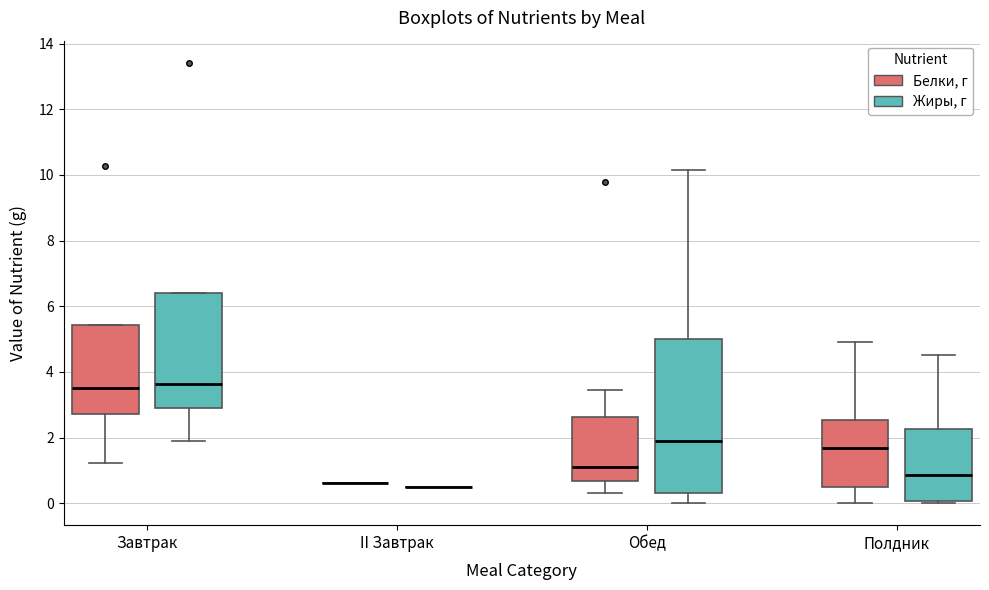

Reading left to right, read every box against the y-axis: the position of its median line, the range the box covers, and the ends of its whiskers. The values are not printed on the chart, so give them approximately, as read against the axis.

Завтрак (Белки, г): median 3.6, box 2.8 to 5.4, whiskers 1.2 to 5.4
Завтрак (Жиры, г): median 3.6, box 2.8 to 6.4, whiskers 1.8 to 6.4
II Завтрак (Белки, г): box collapsed to a line at 0.6, whiskers 0.6 to 0.6
II Завтрак (Жиры, г): box collapsed to a line at 0.6, whiskers 0.6 to 0.6
Обед (Белки, г): median 1.2, box 0.6 to 2.6, whiskers 0.4 to 3.4
Обед (Жиры, г): median 2.0, box 0.4 to 5.0, whiskers 0.0 to 10.2
Полдник (Белки, г): median 1.6, box 0.4 to 2.6, whiskers 0.0 to 5.0
Полдник (Жиры, г): median 0.8, box 0.0 to 2.2, whiskers 0.0 (just below the box's lower edge) to 4.6